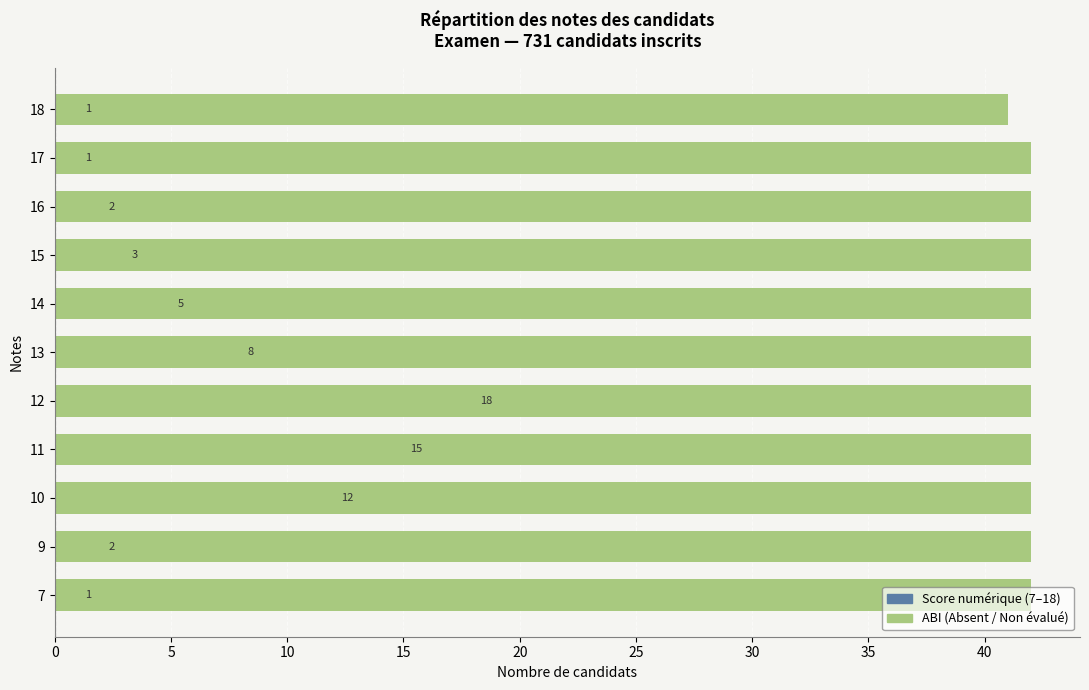

Rank the series at 16 from lowest to highest value.

Score numérique, ABI (Absent/Non évalué)